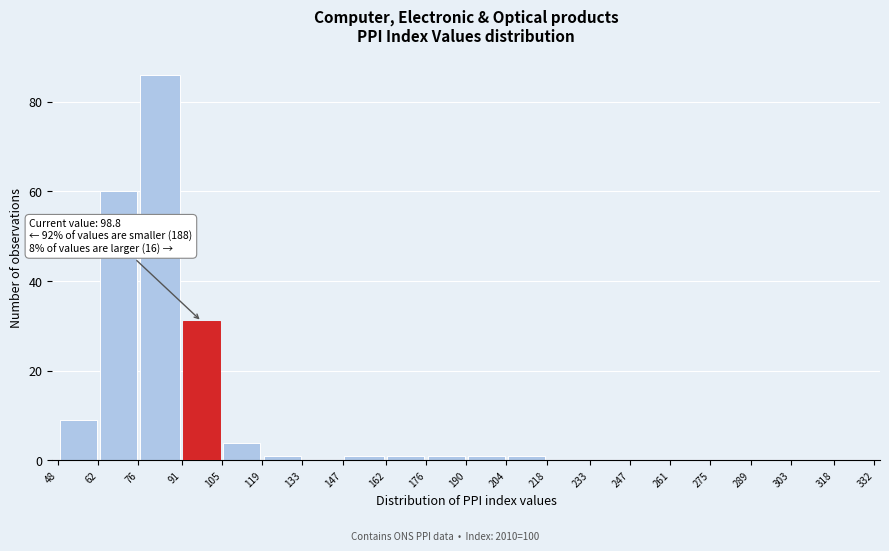

Over which range of the x-axis is the bar tallest?

76 to 91